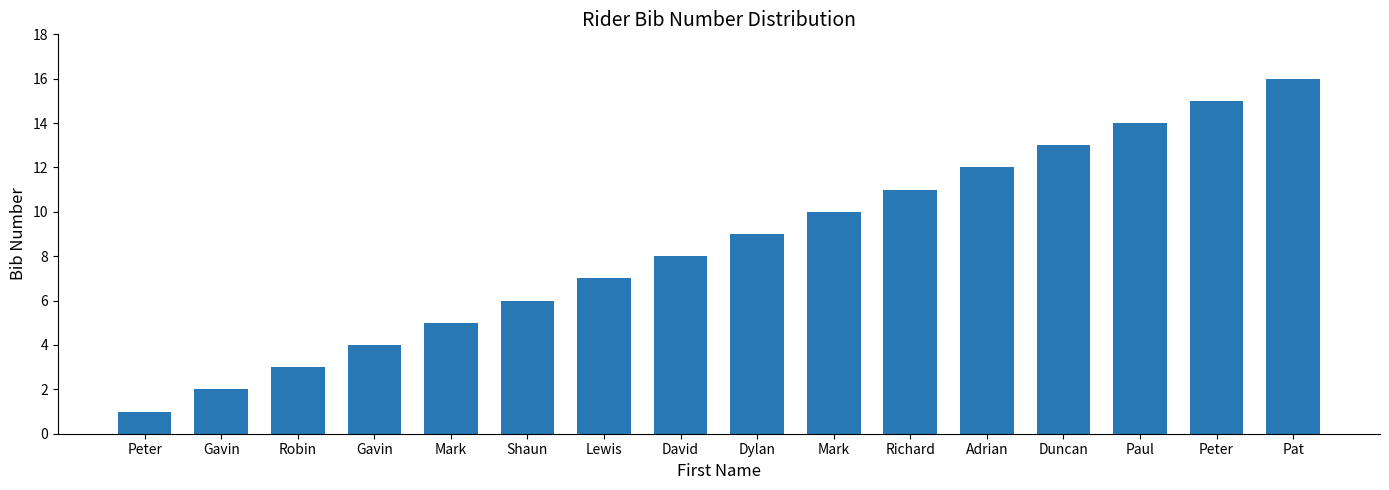

How many data points does each series have?

16